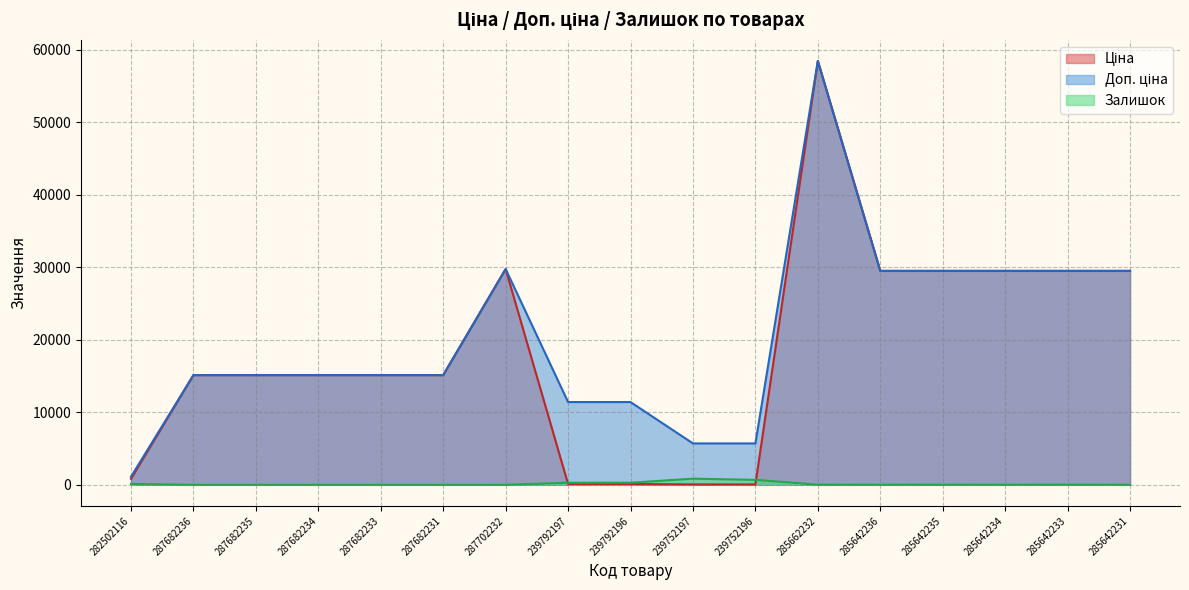

Does the chart display data point markers on the line(s)?

No